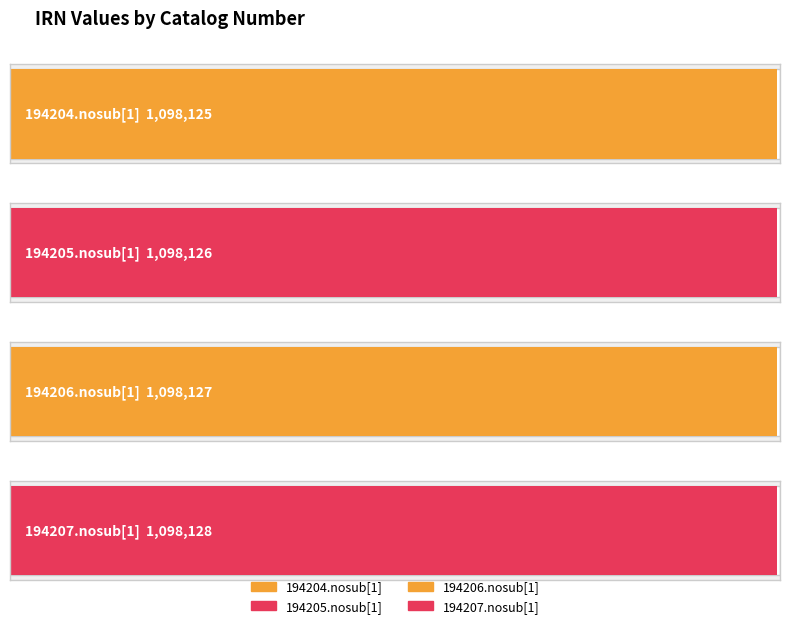

Which category has the lowest value across all series?

194204.nosub[1]